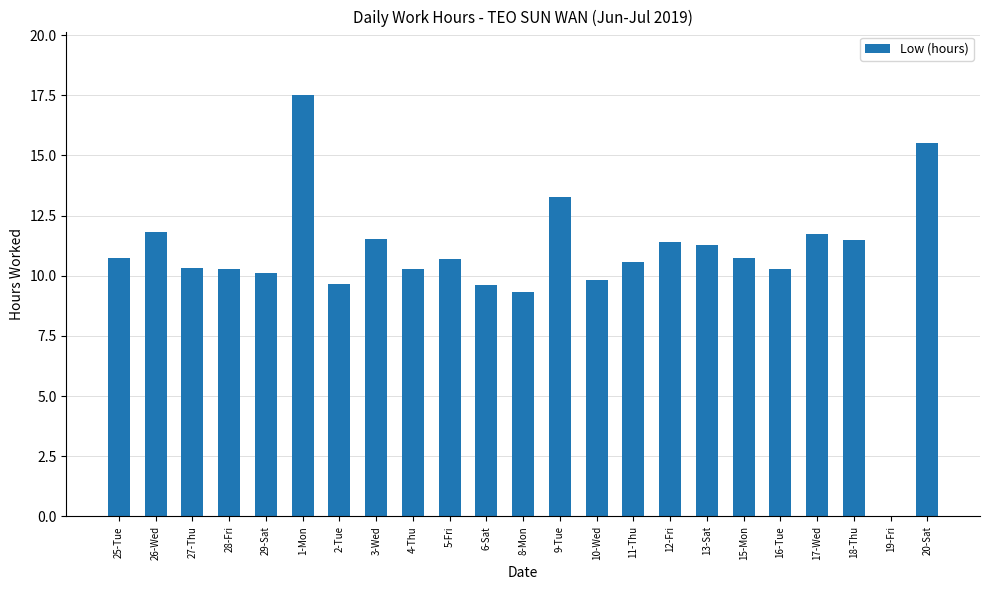

True or false: the data shows 11.5 at 1-Mon.

False